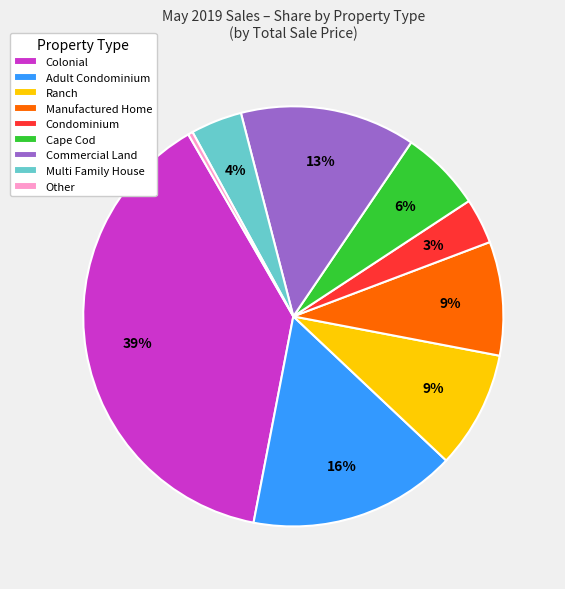

Between Multi Family House and Adult Condominium, which is larger?

Adult Condominium